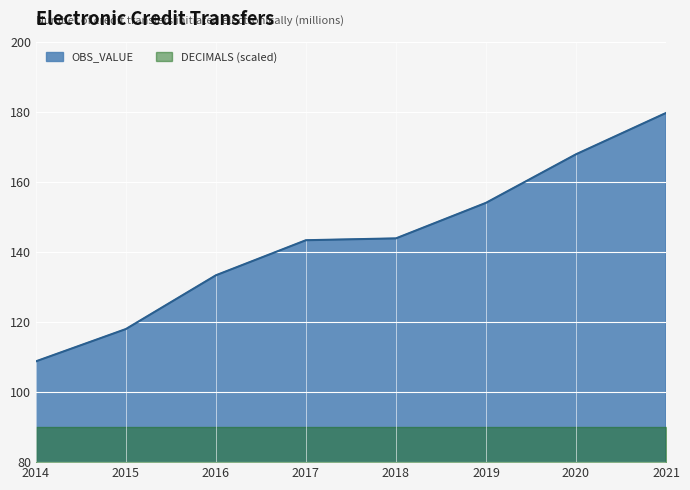

What is the greatest value displayed?

179.7